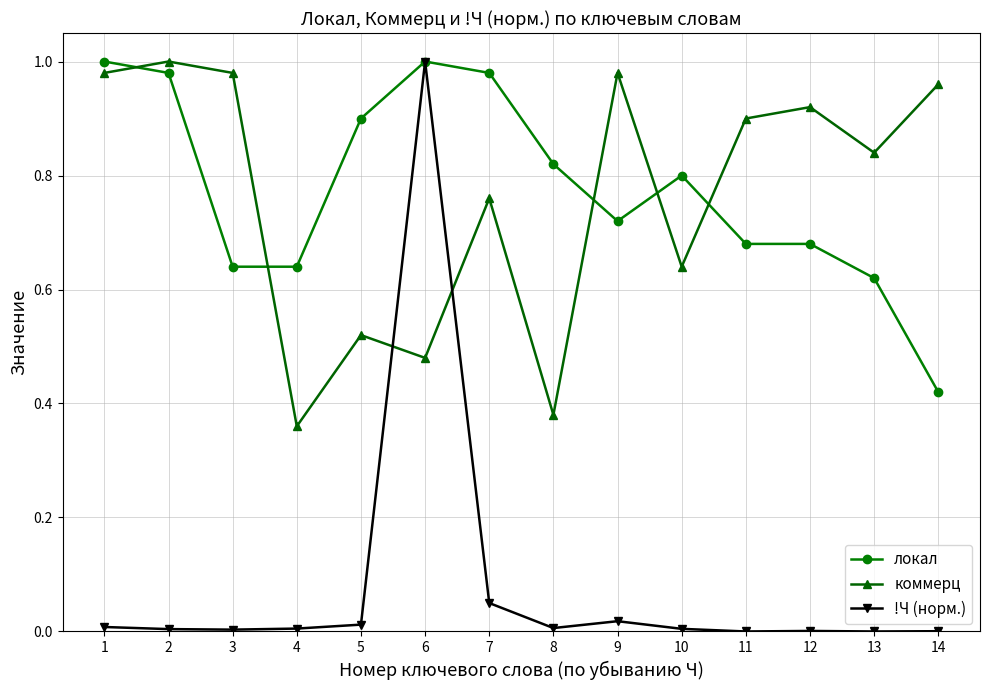

How many intersections are there between !Ч (норм.) and коммерц?

2